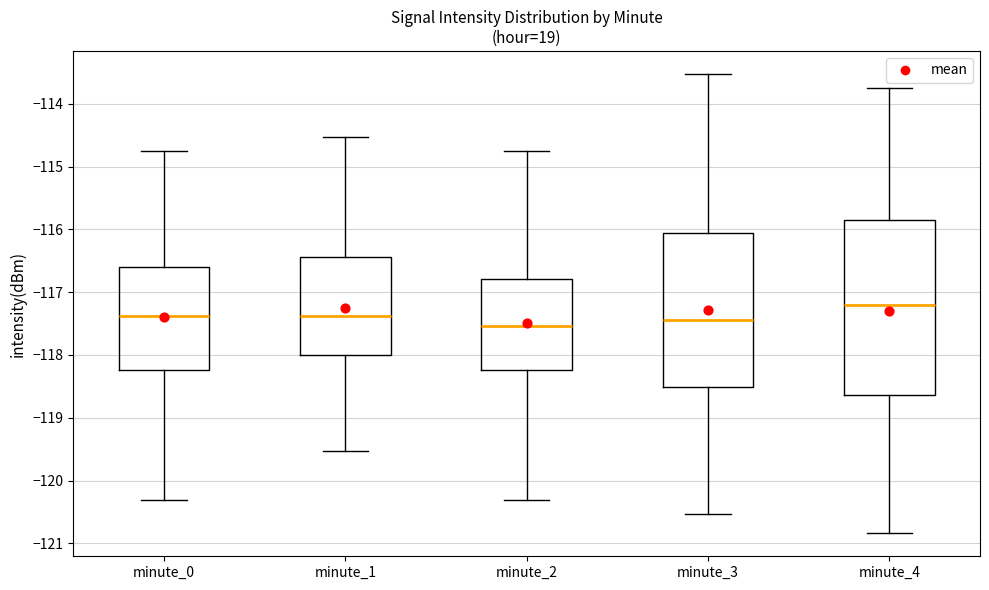

Where does the upper whisker of the box for minute_0 end on the y-axis? The values are not printed on the chart, so give them approximately, as read against the axis.

-114.8